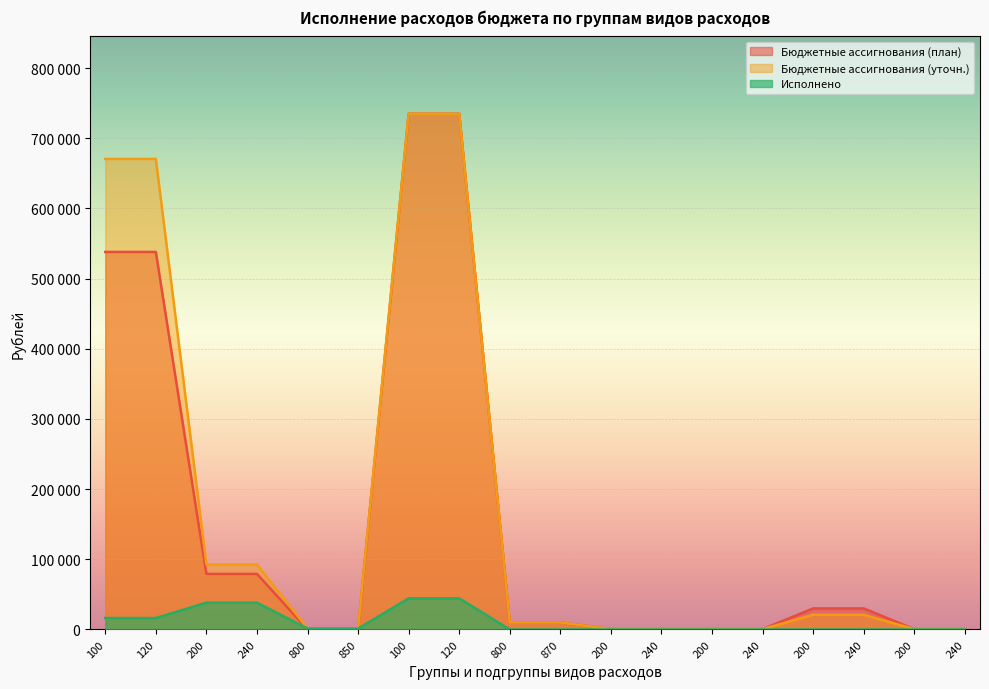

List the series in order of their peak value, lowest first.

Исполнено, Бюджетные ассигнования (план), Бюджетные ассигнования (уточн.)